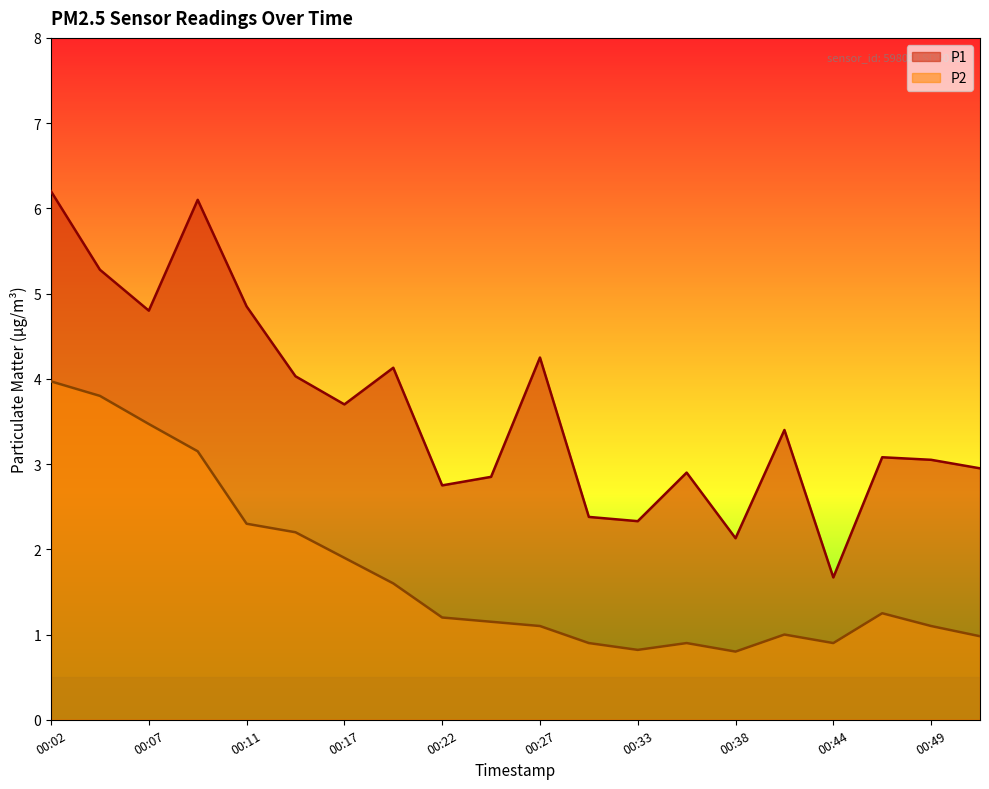

What are all the series names shown in the legend?

P1, P2